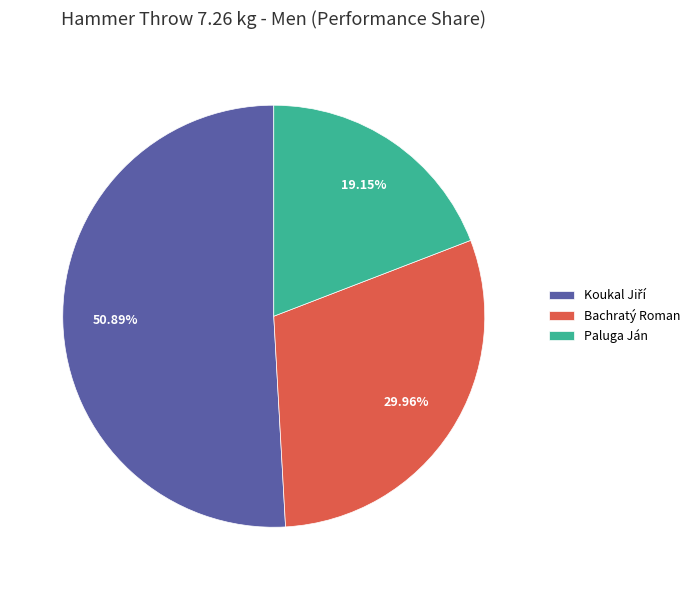

Which category has the smallest portion of the pie?

Paluga Ján